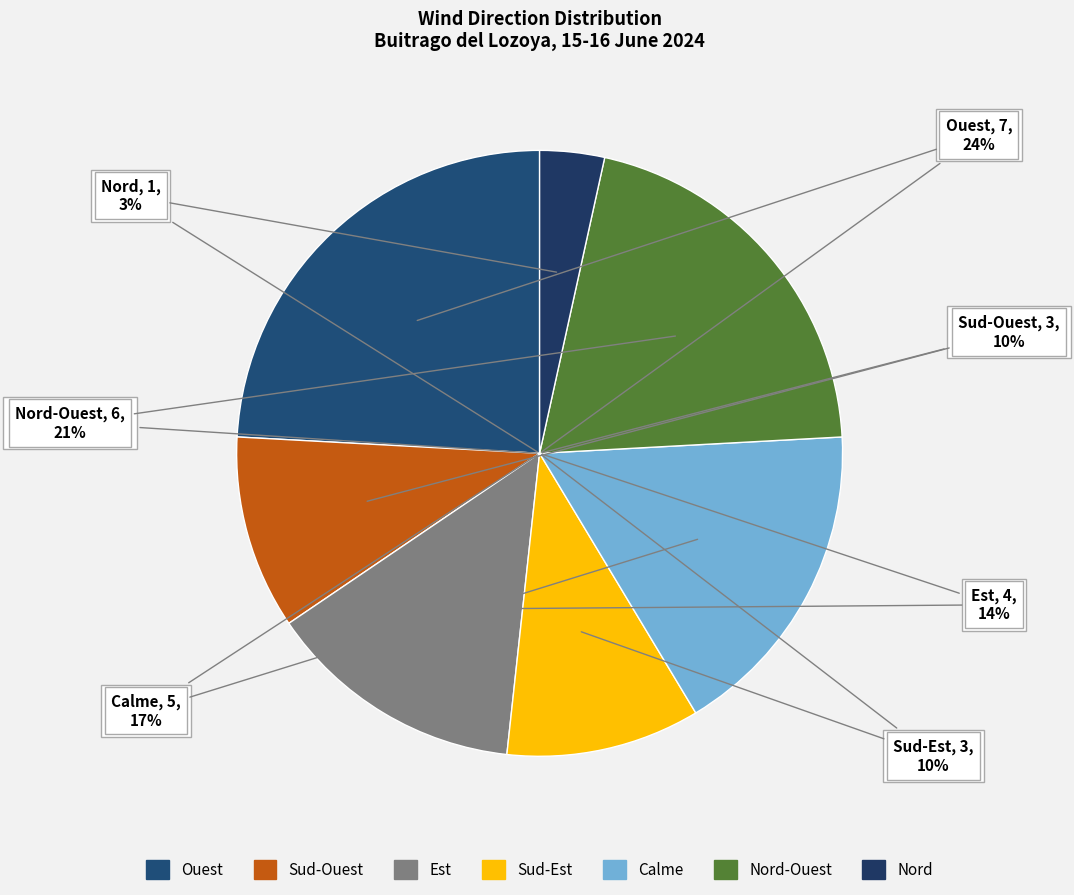

Is there any slice that represents more than half of the pie?

No